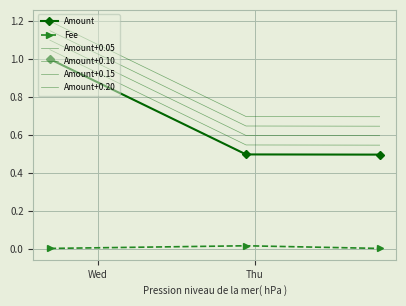

Reading left to right, extract all data points from this chart.

Amount: 1.0	0.5	0.5
Fee: 0.0	0.0	0.0
Amount+0.05: 1.1	0.5	0.5
Amount+0.10: 1.1	0.6	0.6
Amount+0.15: 1.1	0.6	0.6
Amount+0.20: 1.2	0.7	0.7